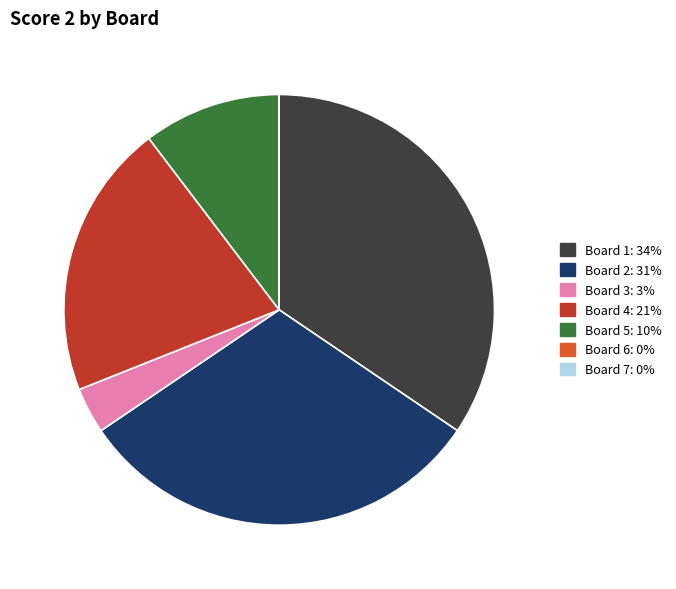

Does any single category account for the majority?

No